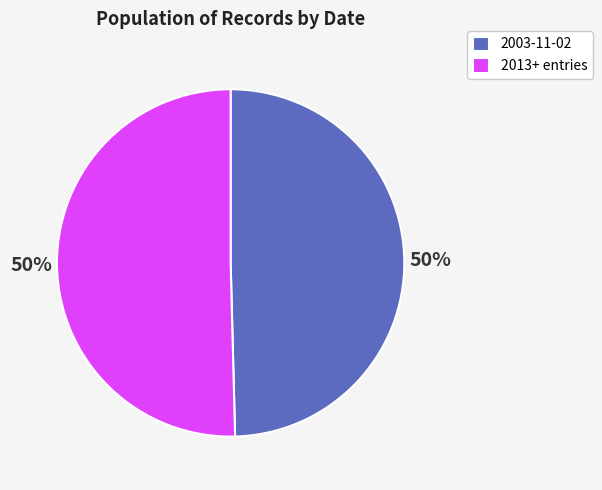

To the nearest percent, what is the average slice percentage?

50%